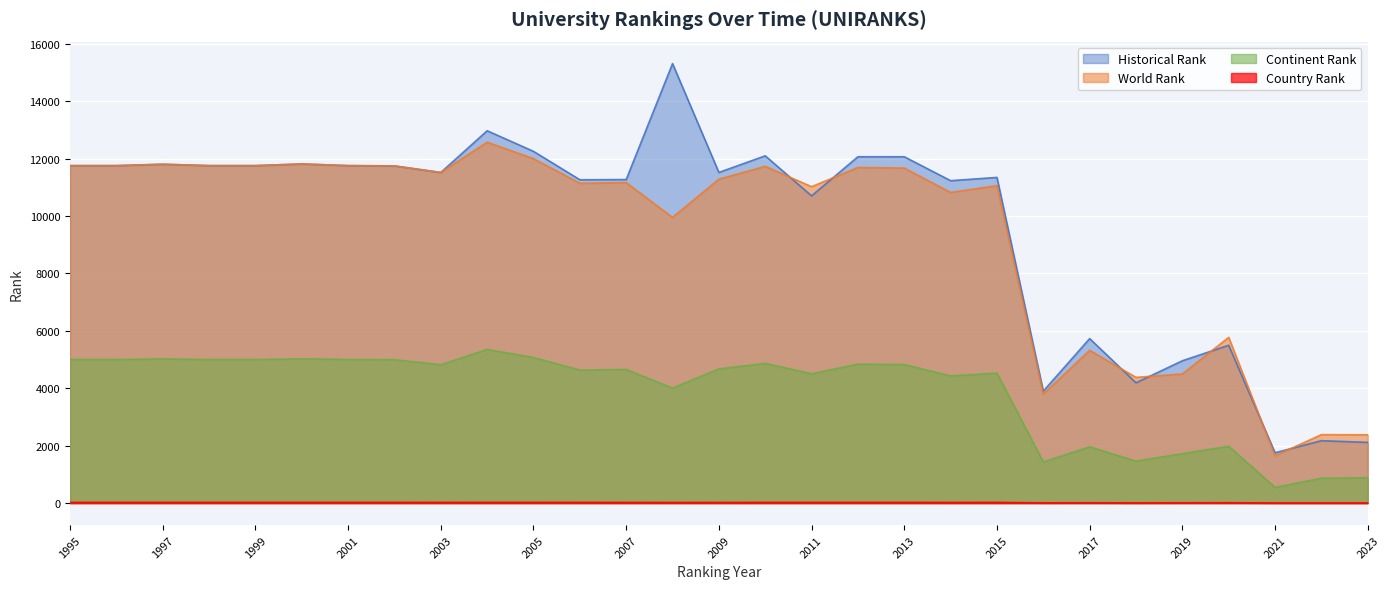

What is the total value across all series at 2009?

27491.5